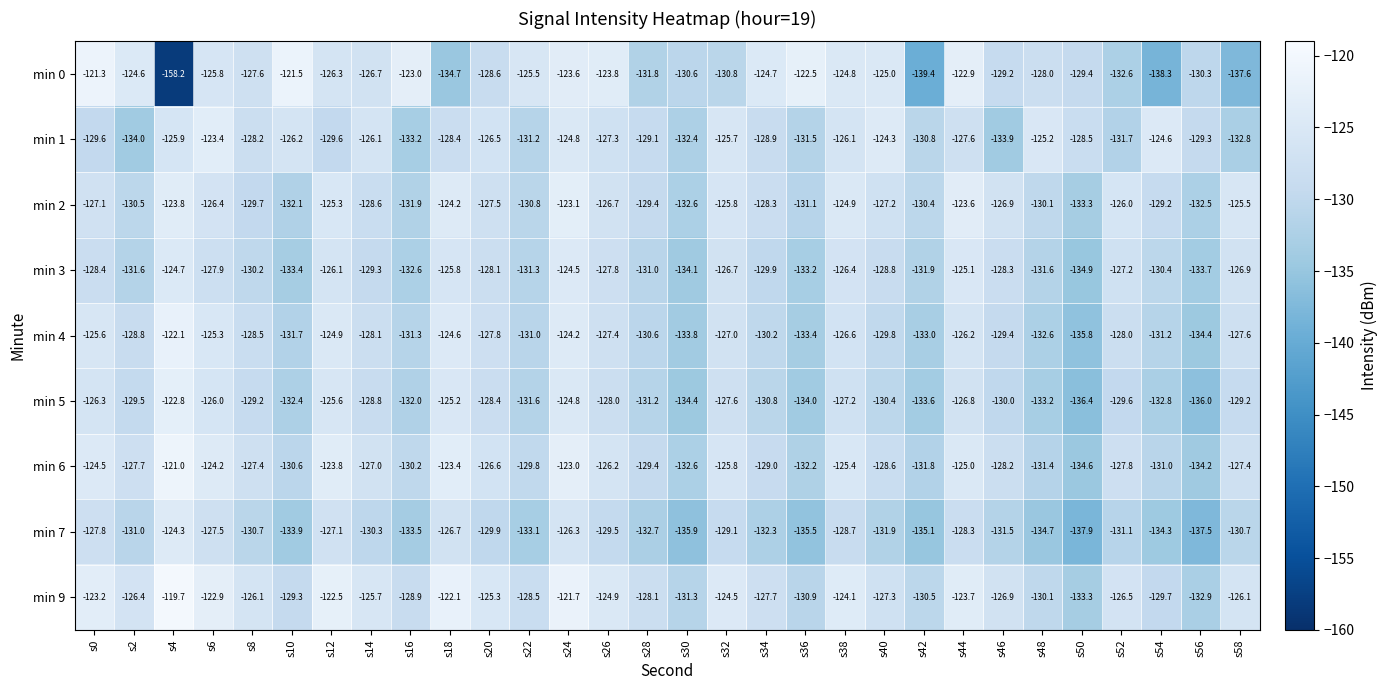

What is the total value across all series at s10?

-1171.1